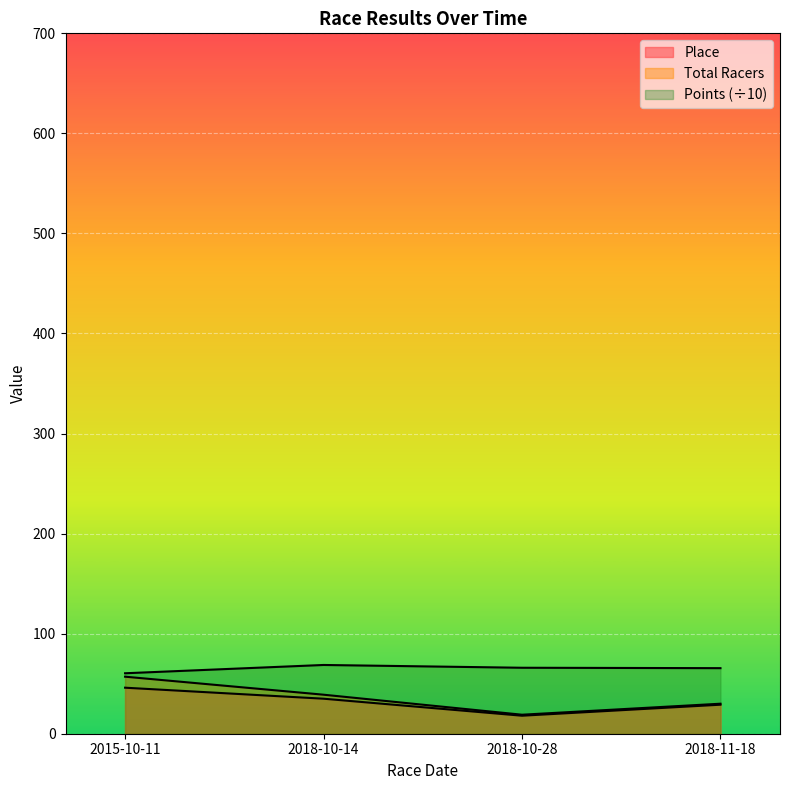

At which category does the chart reach its peak across all series?

2018-10-14